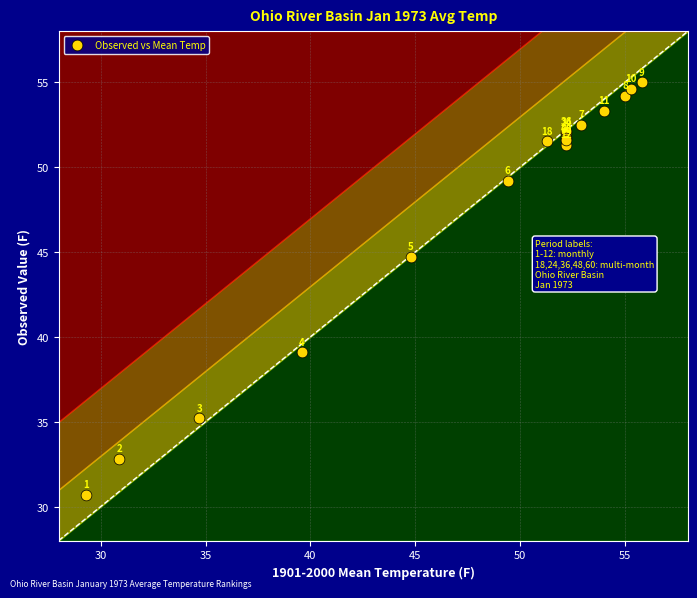

What Y value in the scatter plot is closest to 42?

44.7